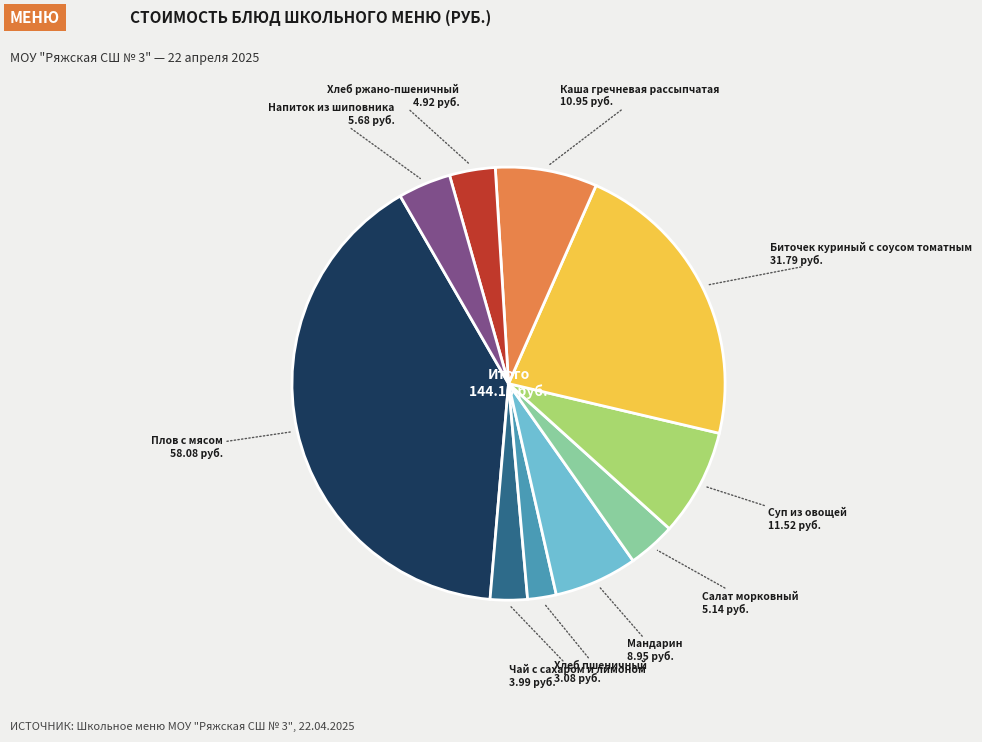

Does any single category account for the majority?

No